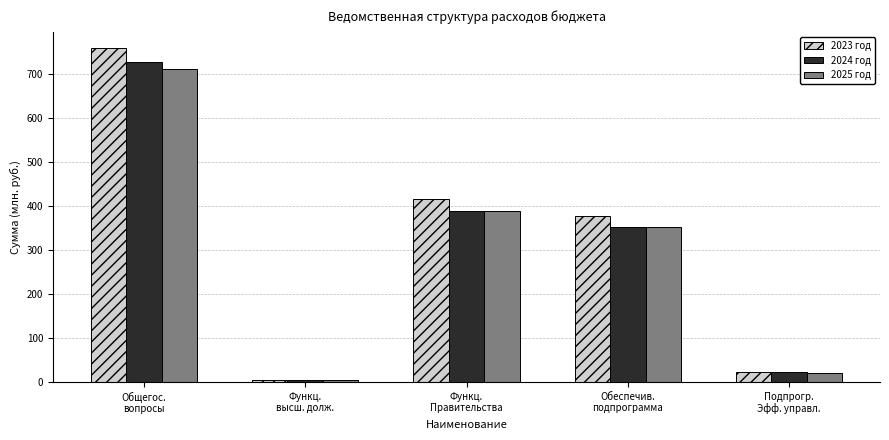

Is the value of 2025 год at Обеспечив.
подпрограмма greater than the value of 2023 год at Общегос.
вопросы?

No